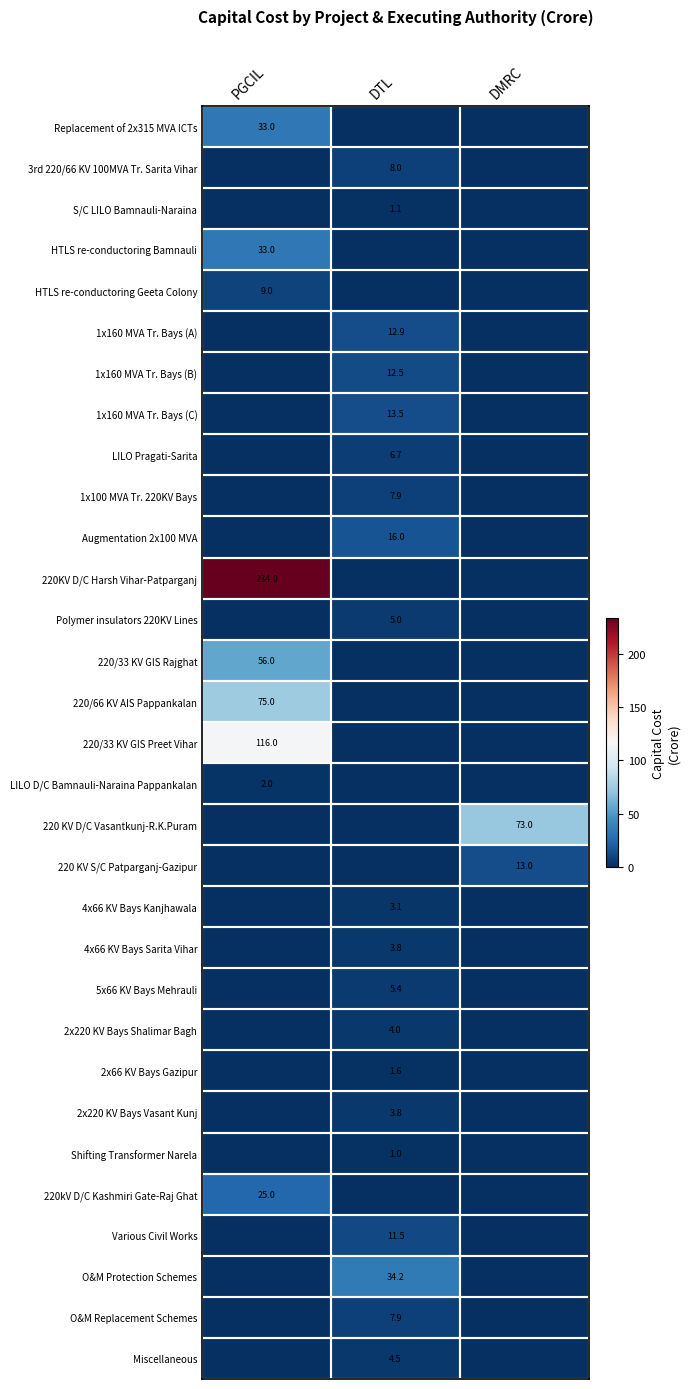

True or false: 1x160 MVA Tr. Bays (C) has a value of 23.3 at DTL.

False